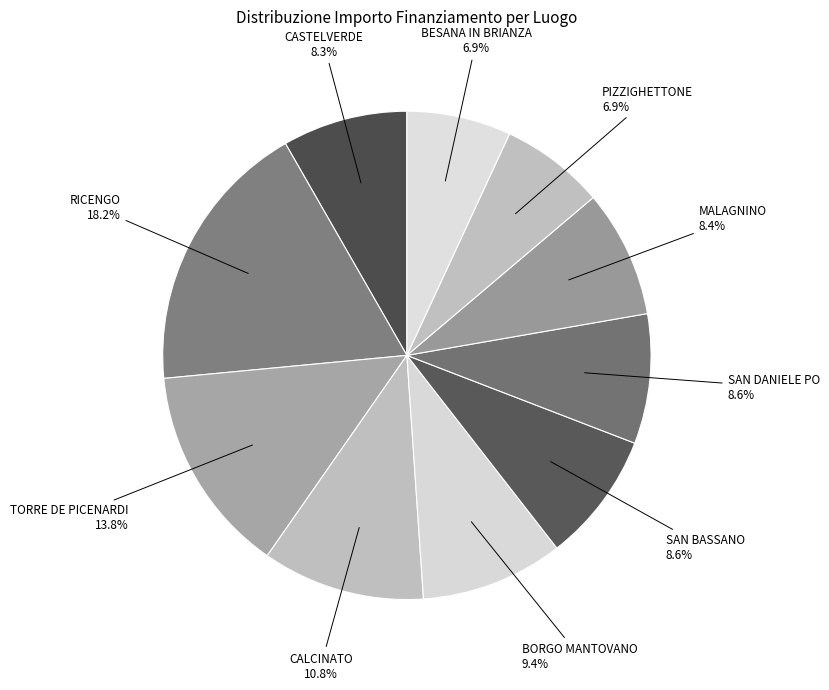

How many segments does this pie chart have?

10